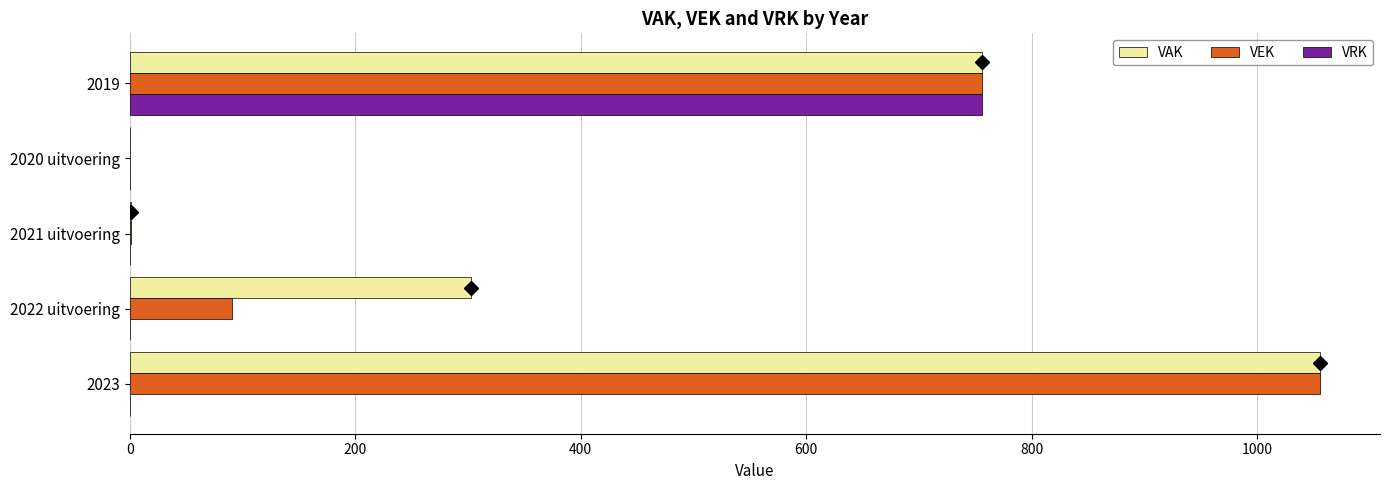

At which label is VEK closest to 528?

2019